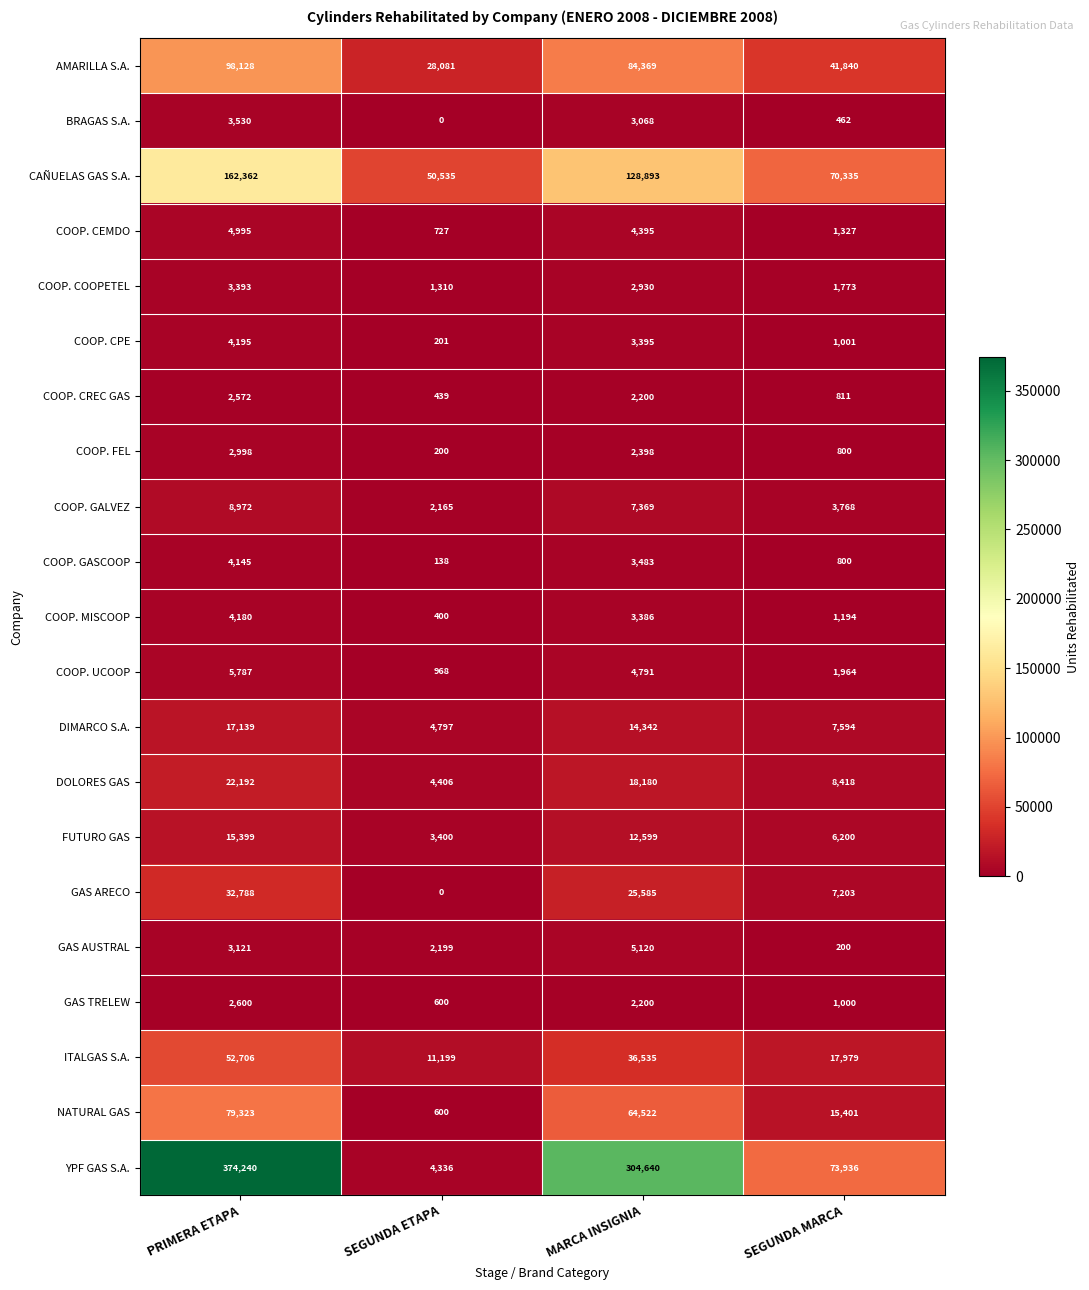

The COOP. CEMDO series shows 7312 at PRIMERA ETAPA. True or false?

False